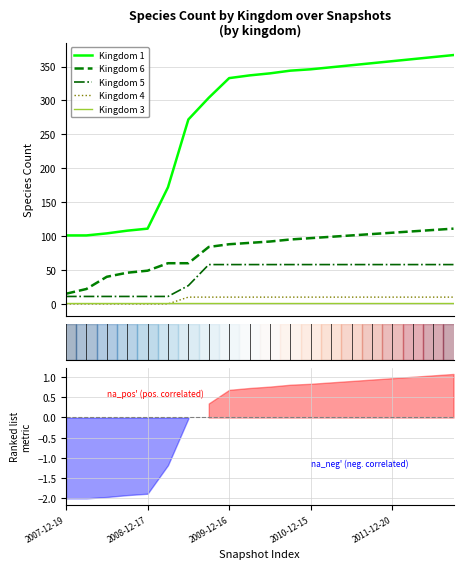

Which has a higher value, 18 or 6?

18